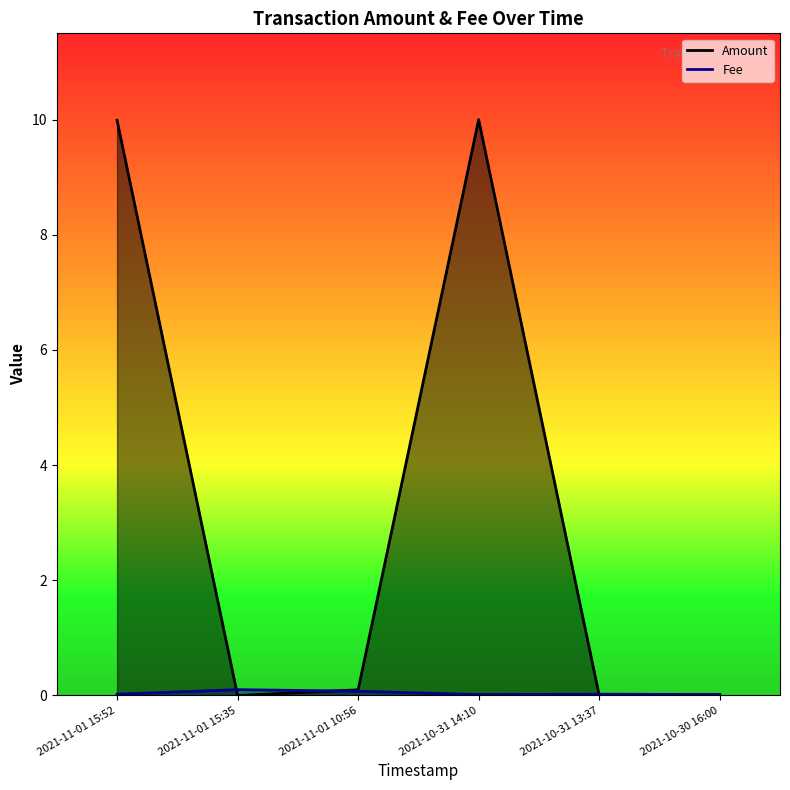

Reading left to right, extract all data points from this chart.

Amount: 2021-11-01 15:52=10.0	2021-11-01 15:35=0.0	2021-11-01 10:56=0.1	2021-10-31 14:10=10.0	2021-10-31 13:37=0.0	2021-10-30 16:00=0.0
Fee: 2021-11-01 15:52=0.0	2021-11-01 15:35=0.1	2021-11-01 10:56=0.1	2021-10-31 14:10=0.0	2021-10-31 13:37=0.0	2021-10-30 16:00=0.0